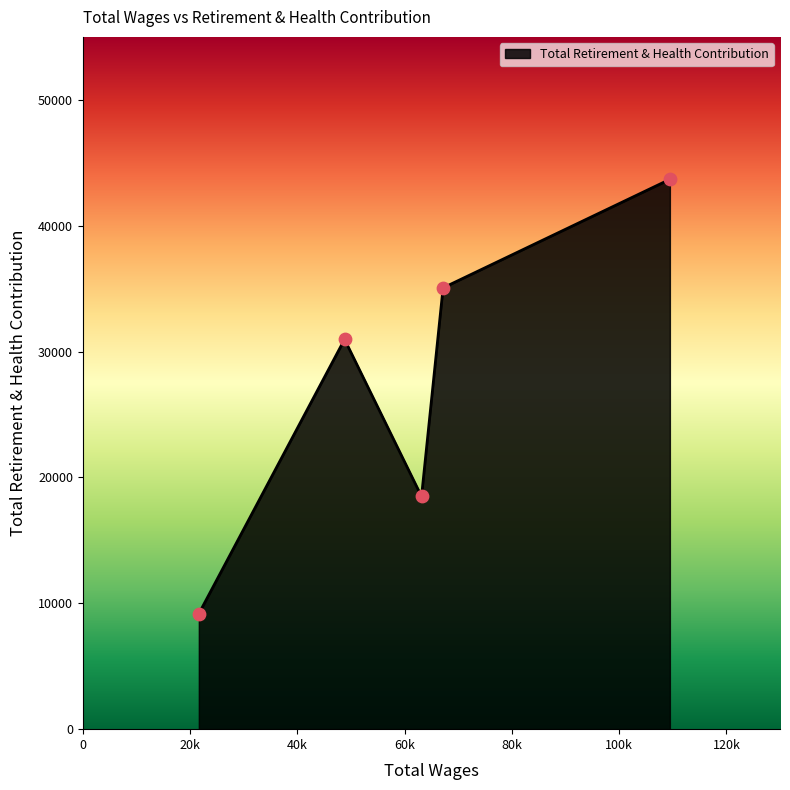

What is the difference between the maximum and minimum values?

34514